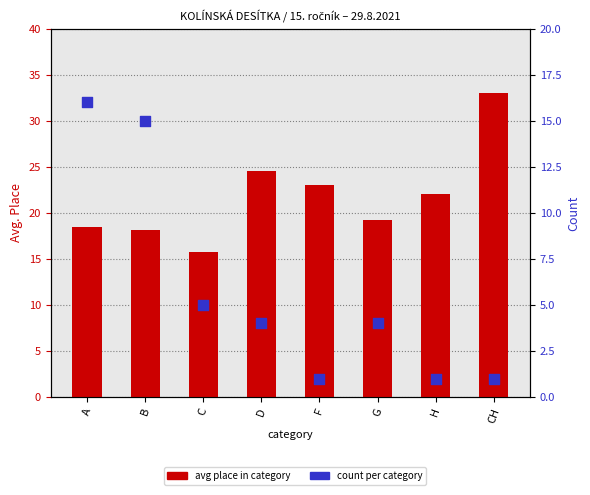

At which category is the sum across all series the highest?

A